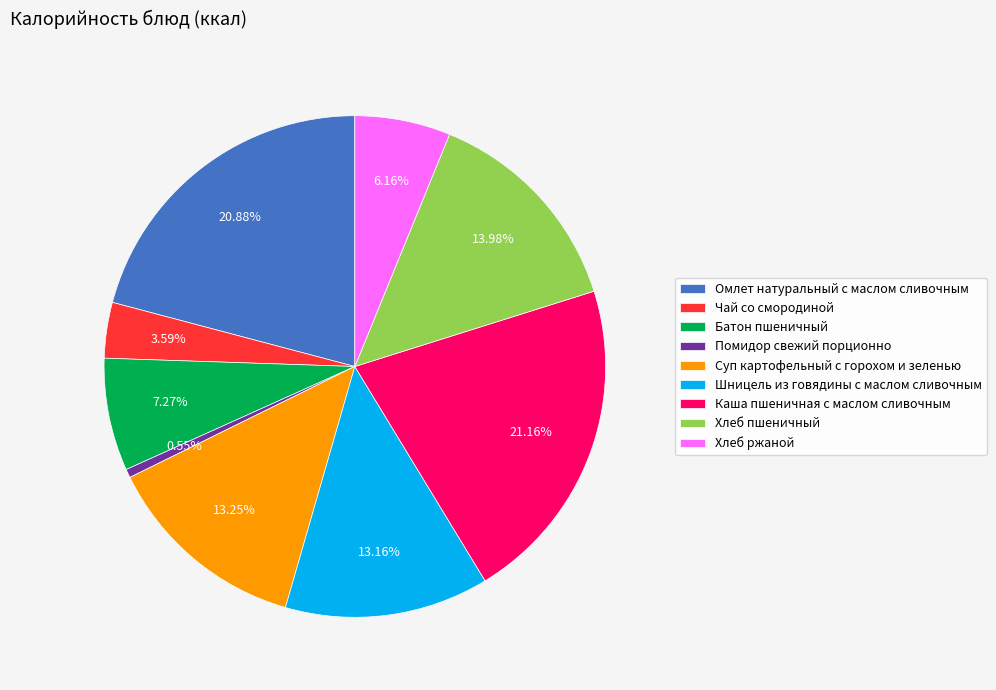

Between Хлеб ржаной and Каша пшеничная с маслом сливочным, which is larger?

Каша пшеничная с маслом сливочным